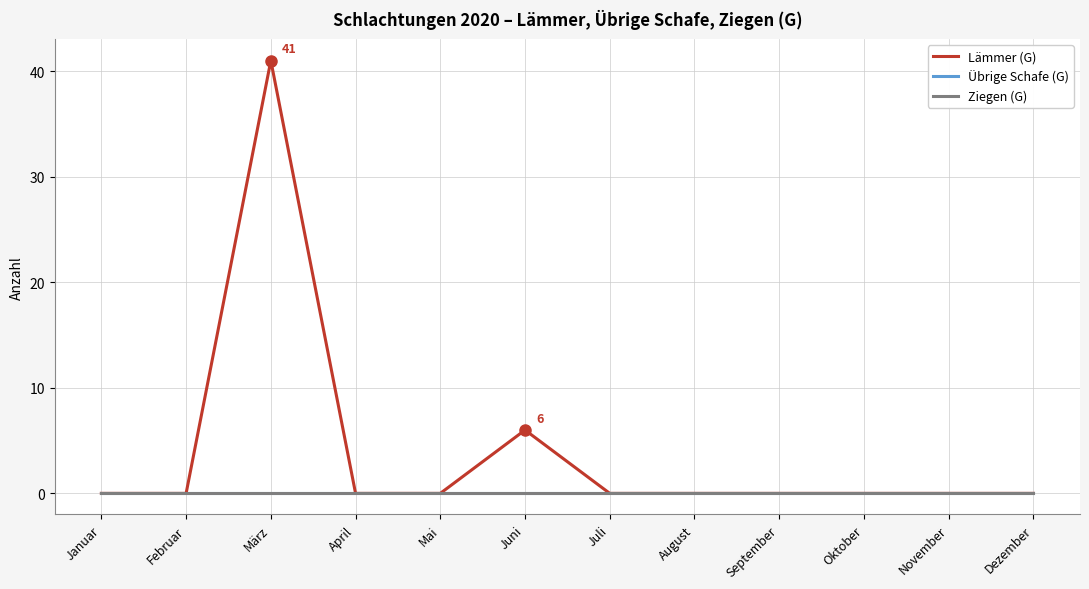

Is this an area chart (filled region under the line)?

No